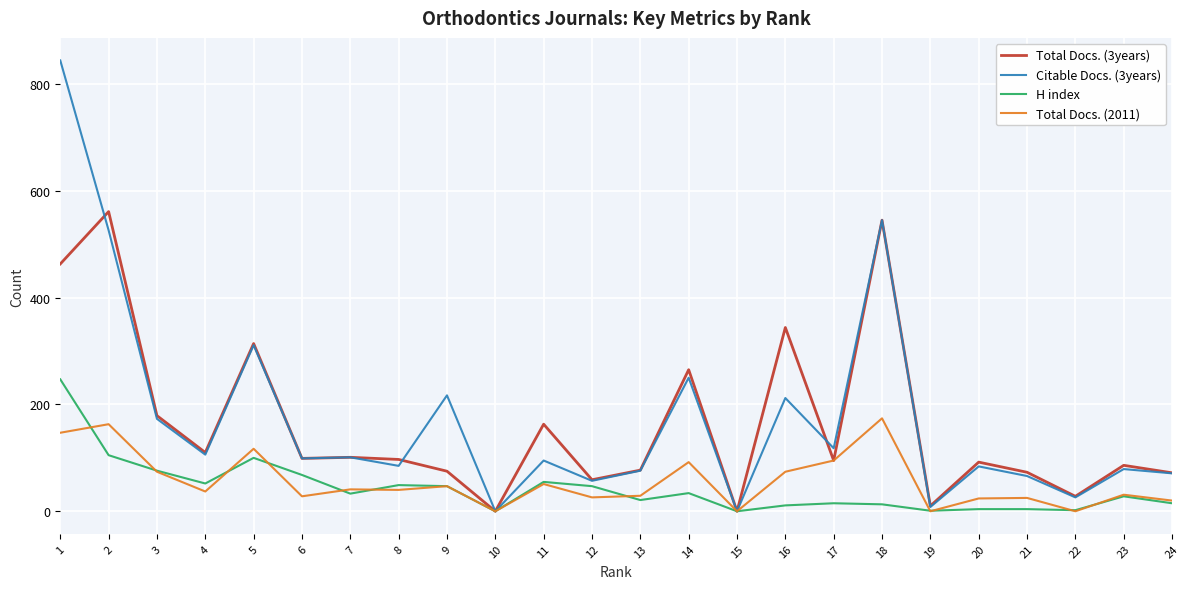

What is the sum of all Total Docs. (2011) values?

1335